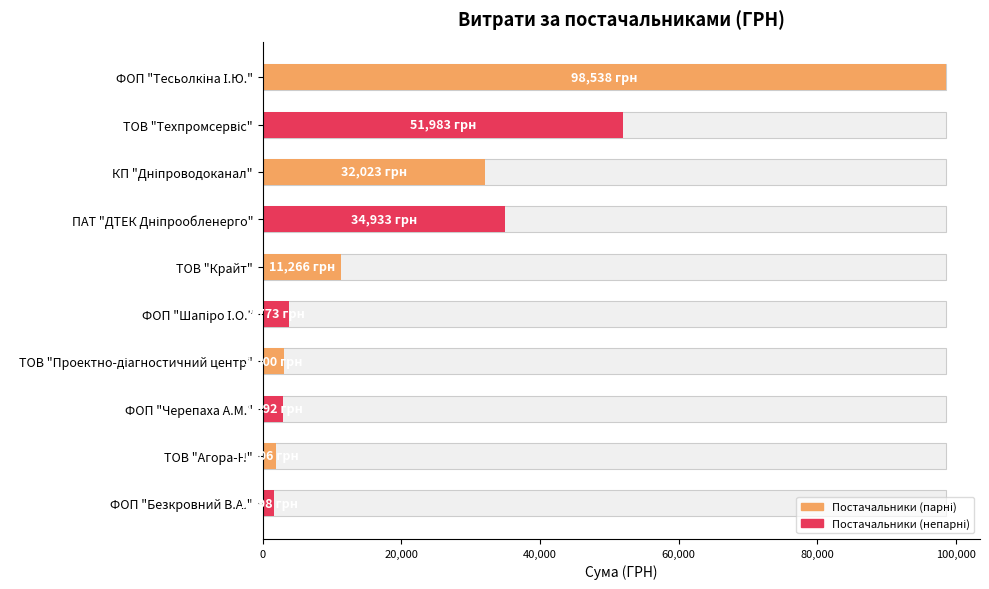

What is the smallest value displayed?

1598.0